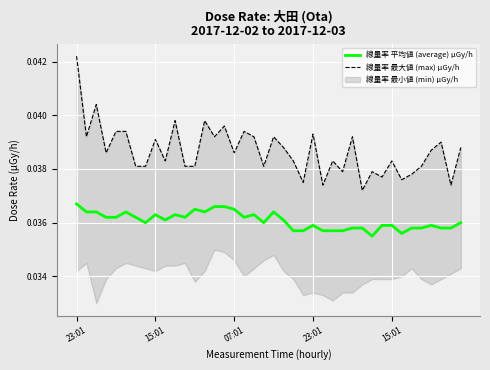

True or false: 線量率 平均値 (average) μGy/h has a value of 0.0 at 5.

True